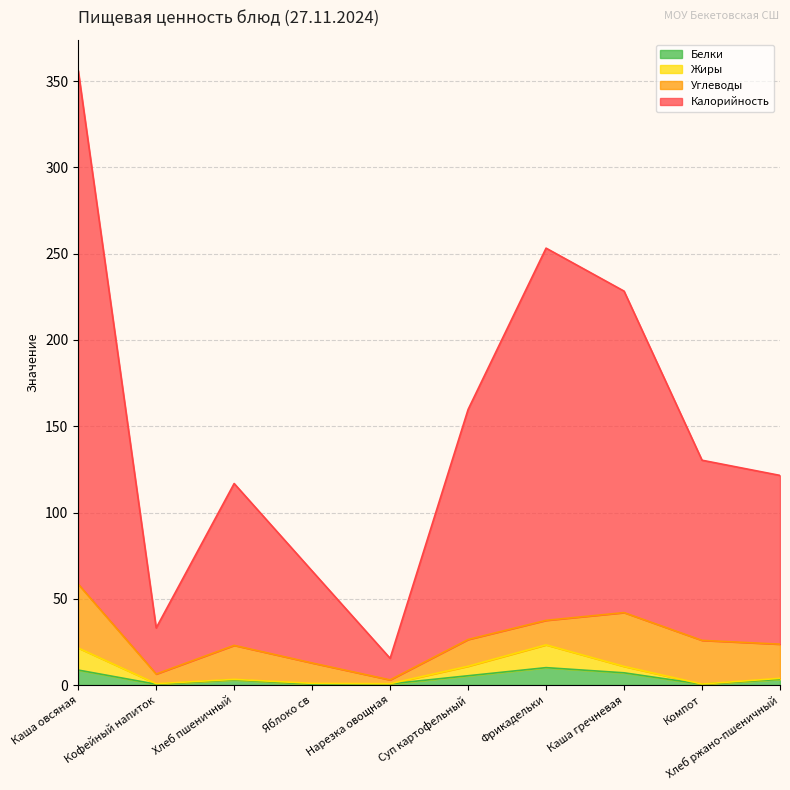

At which label does Калорийность first exceed 130?

Каша овсяная